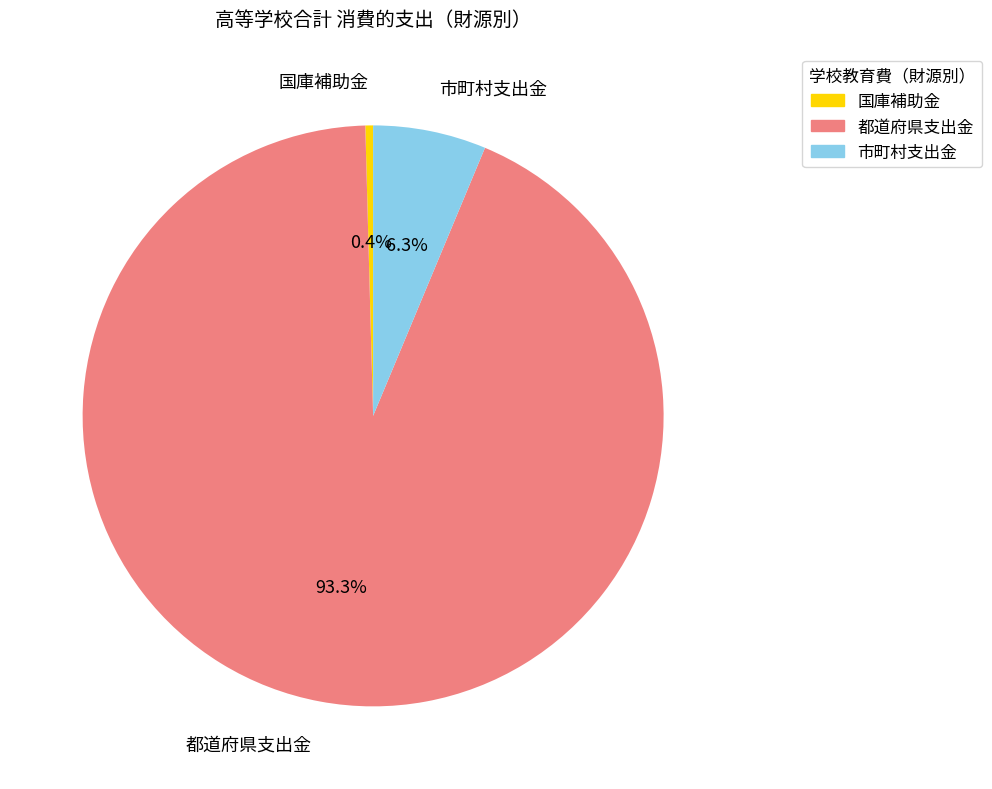

To the nearest percent, what is the average slice percentage?

33%